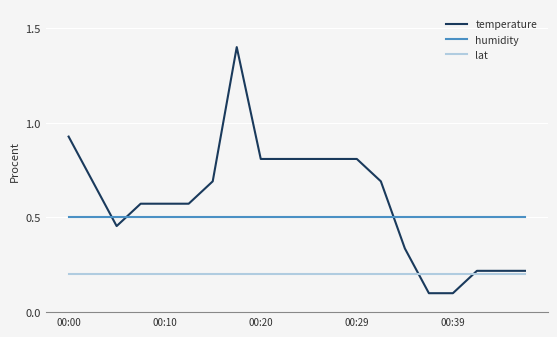

Which series has the largest range (max minus min)?

temperature